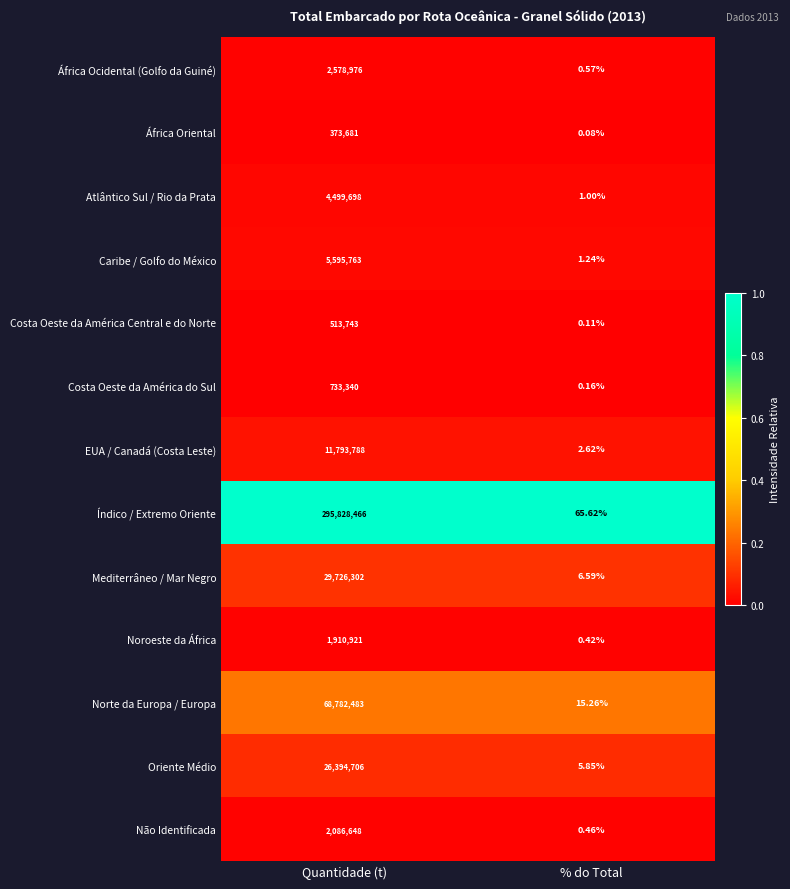

Count the number of data series in this chart.

13